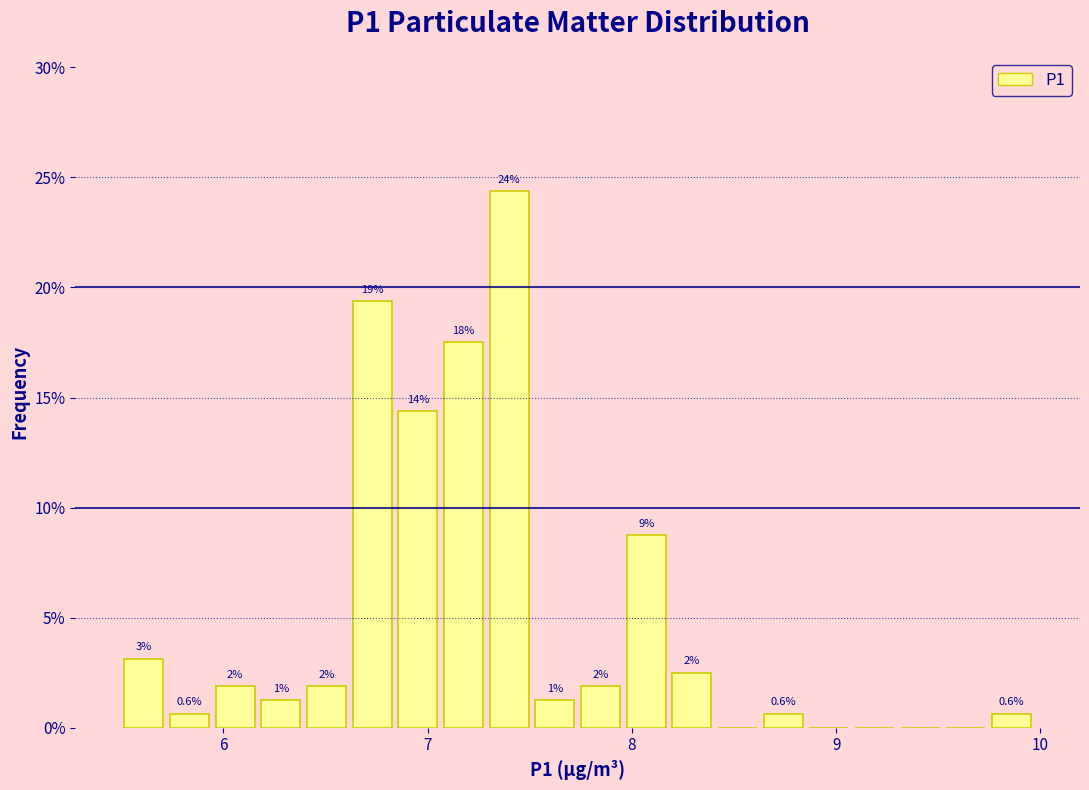

Read against the x-axis, roughly where is the centre of the tallest bar?

7.4